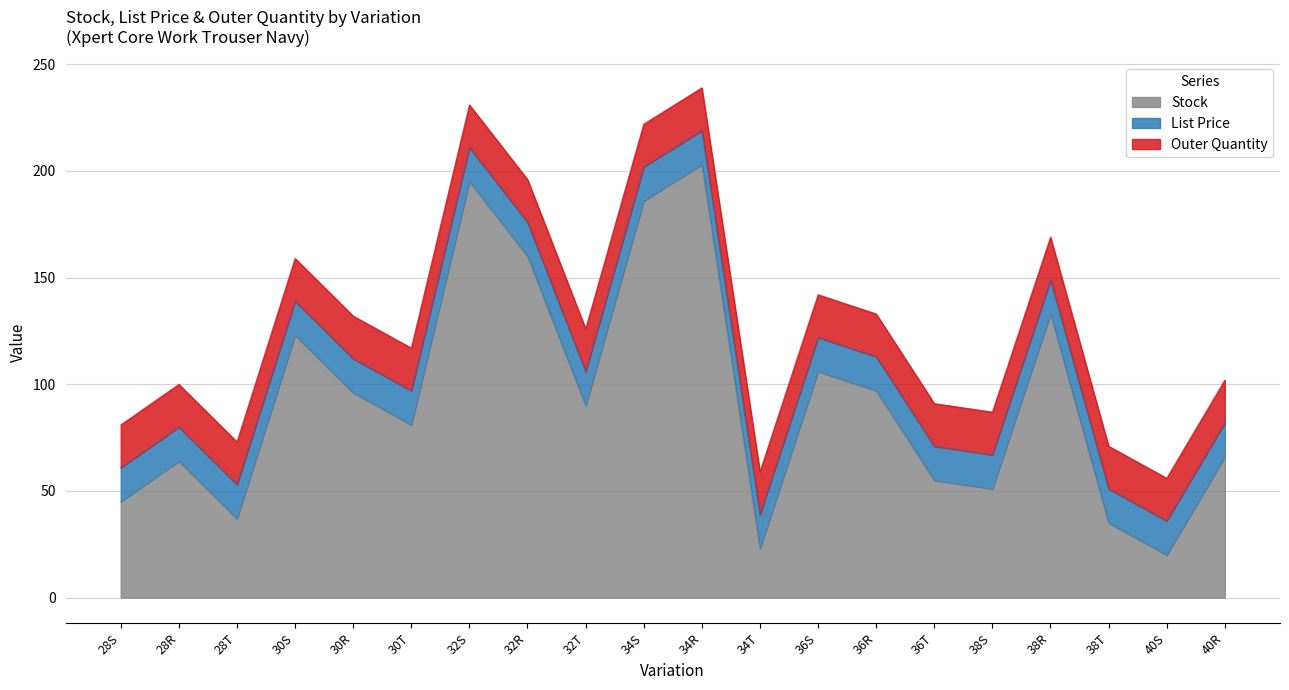

Read the Outer Quantity value at 34S.

20.0